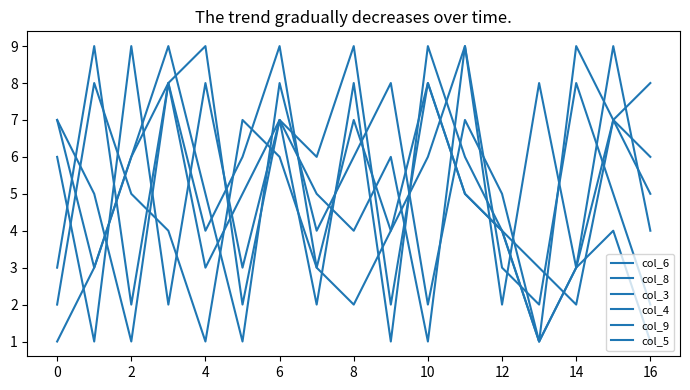

Which series ends up on top after the final intersection of col_6 and col_9?

col_6